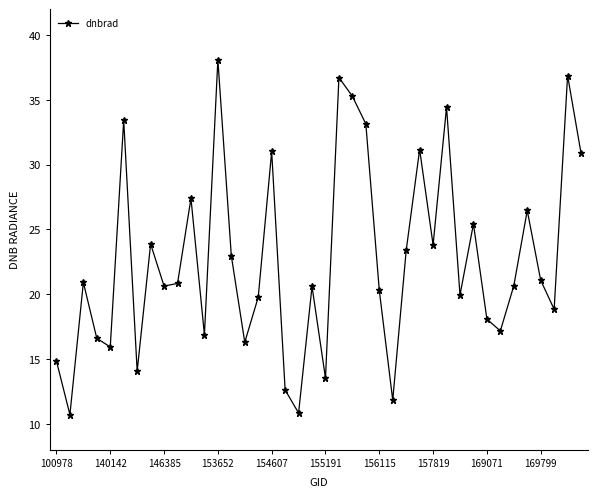

What is the minimum value shown in the chart?

10.7